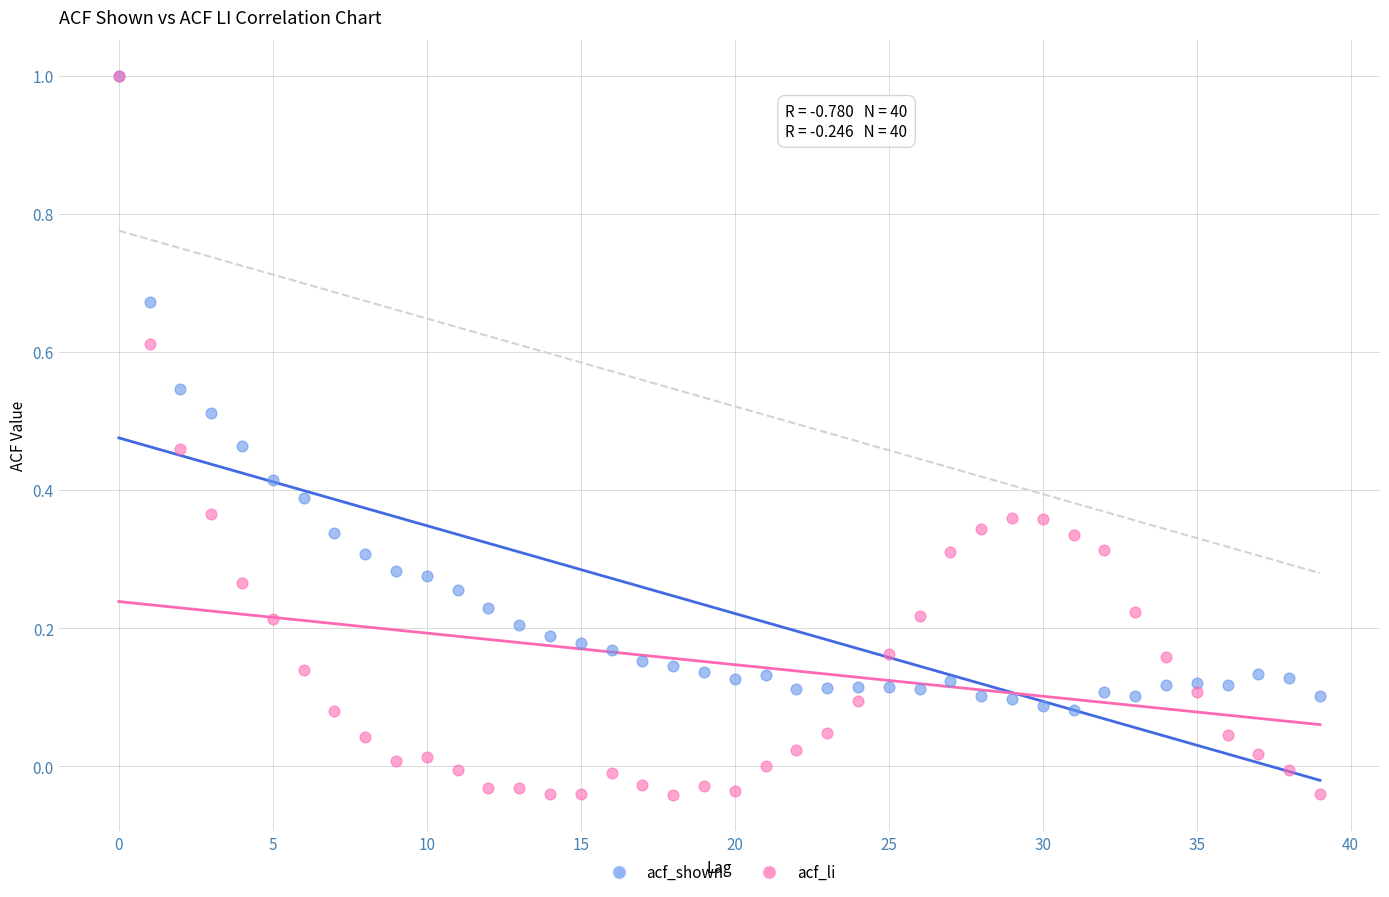

What are all the series names shown in the legend?

acf_shown, acf_li